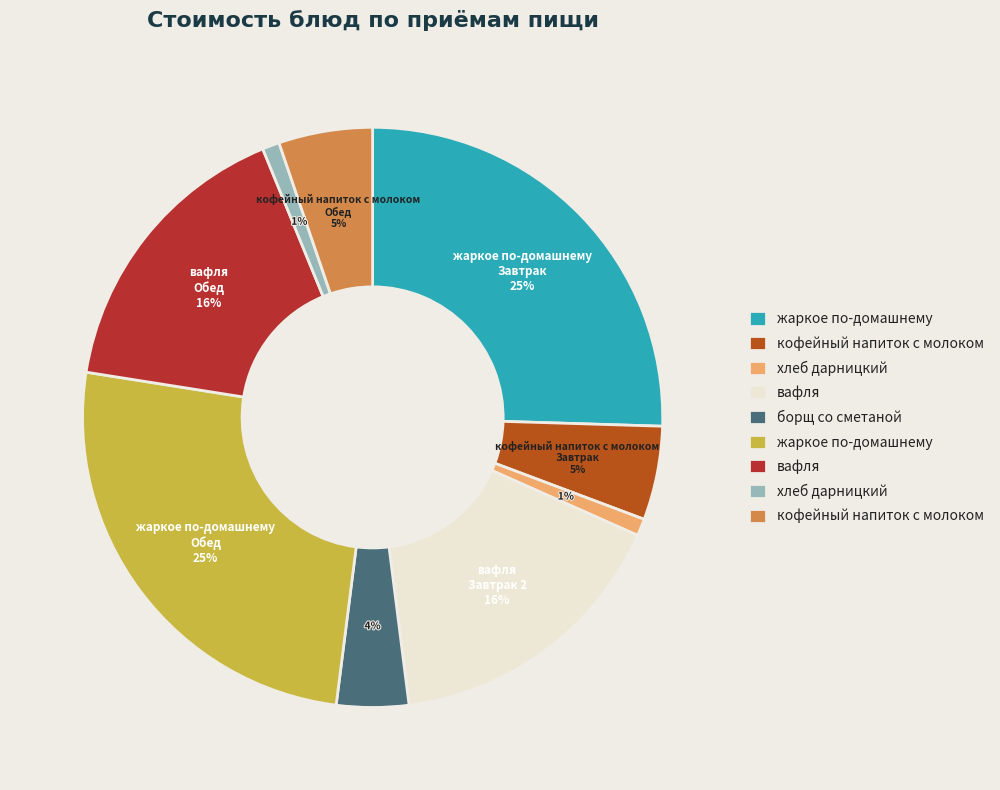

Is there any slice that represents more than half of the pie?

No